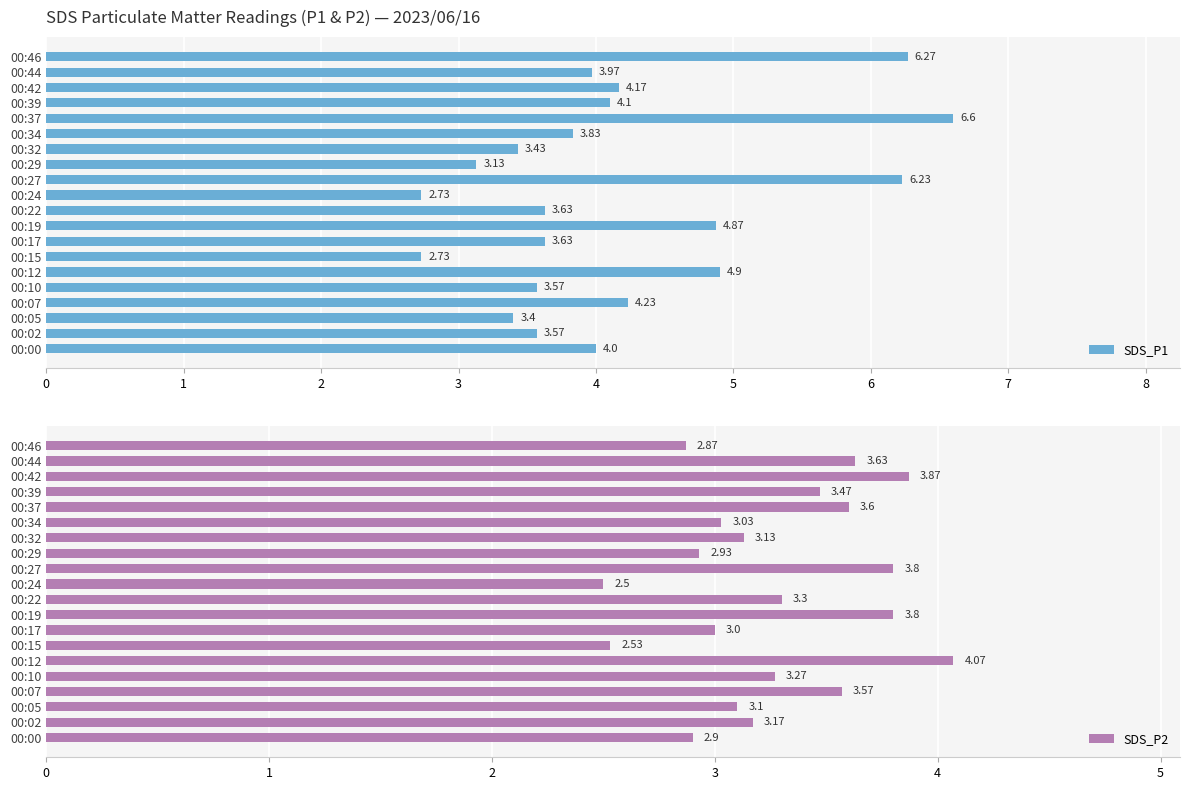

What is the lowest value of the SDS_P2 series?

2.5